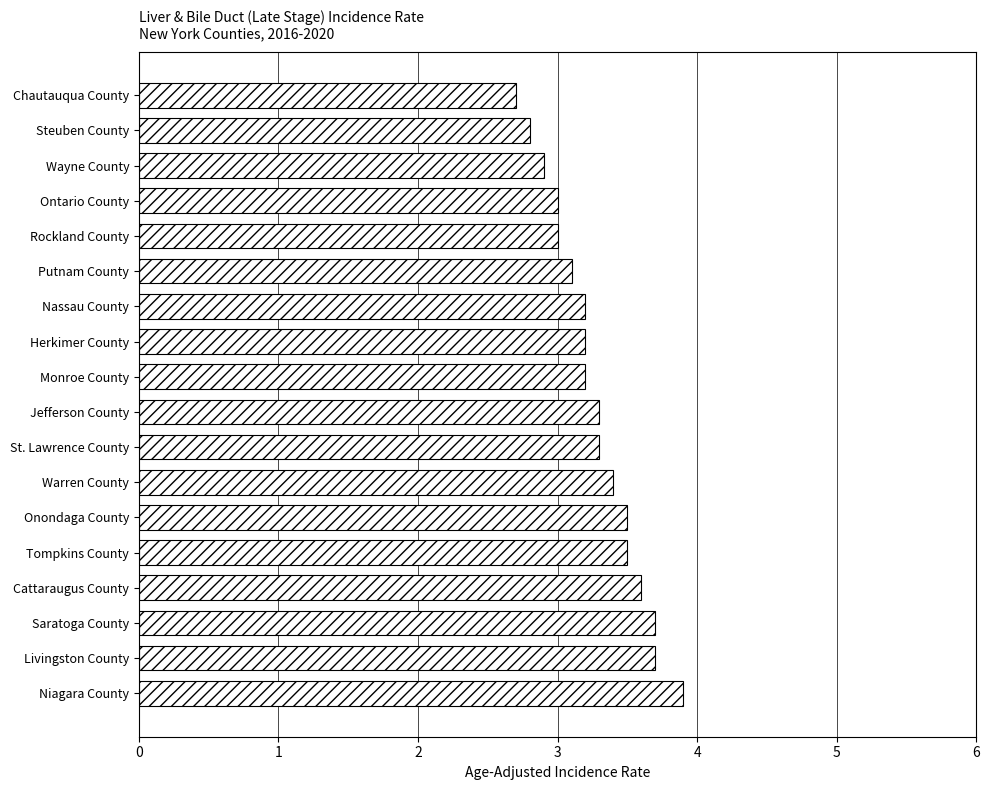

What is the sum of all values?

59.0